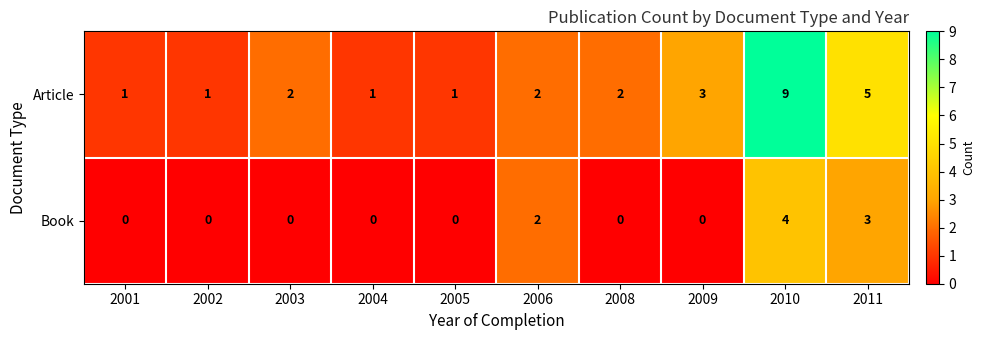

What is the average value of the Article series?

3